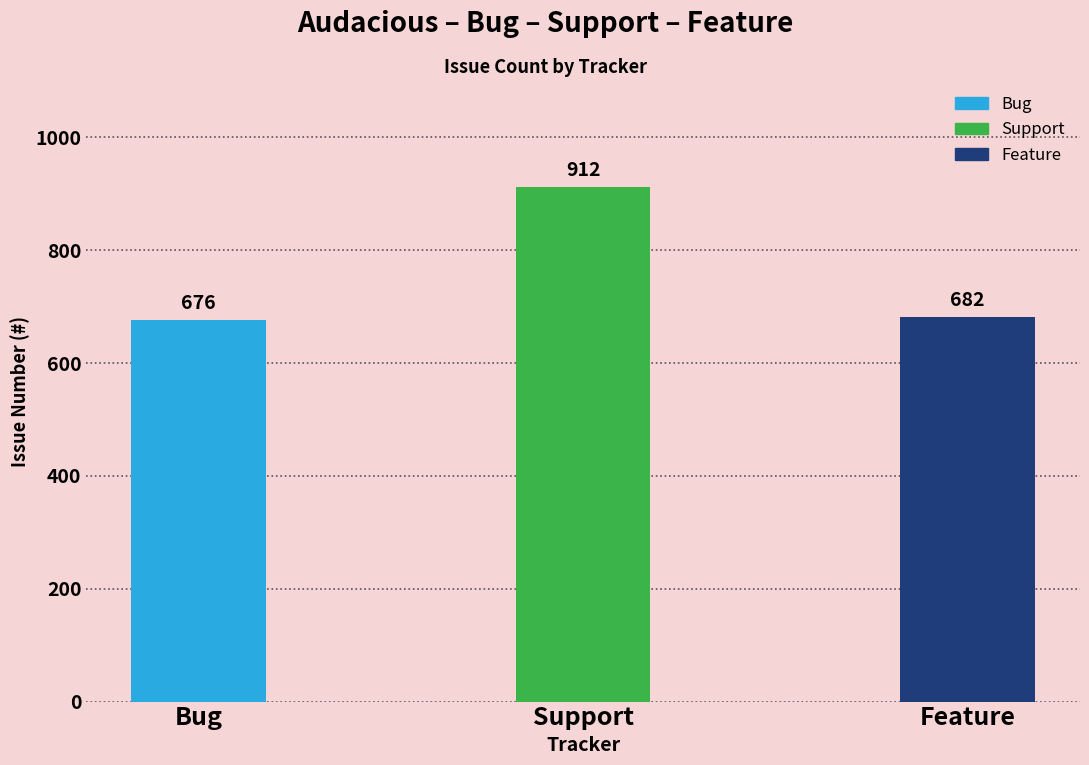

What is the label of the 1st bar from the right?

Feature